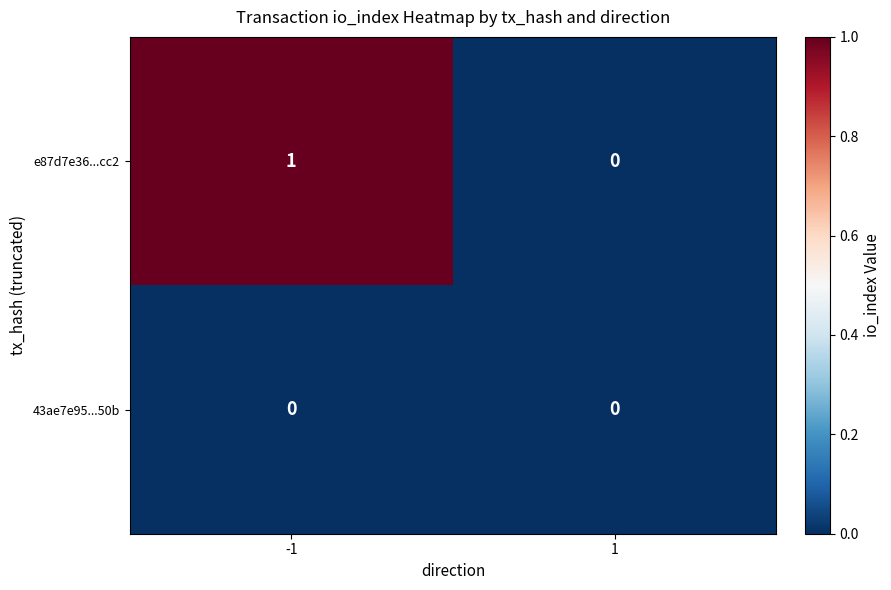

Which series changed the most between -1 and 1?

e87d7e36...cc2